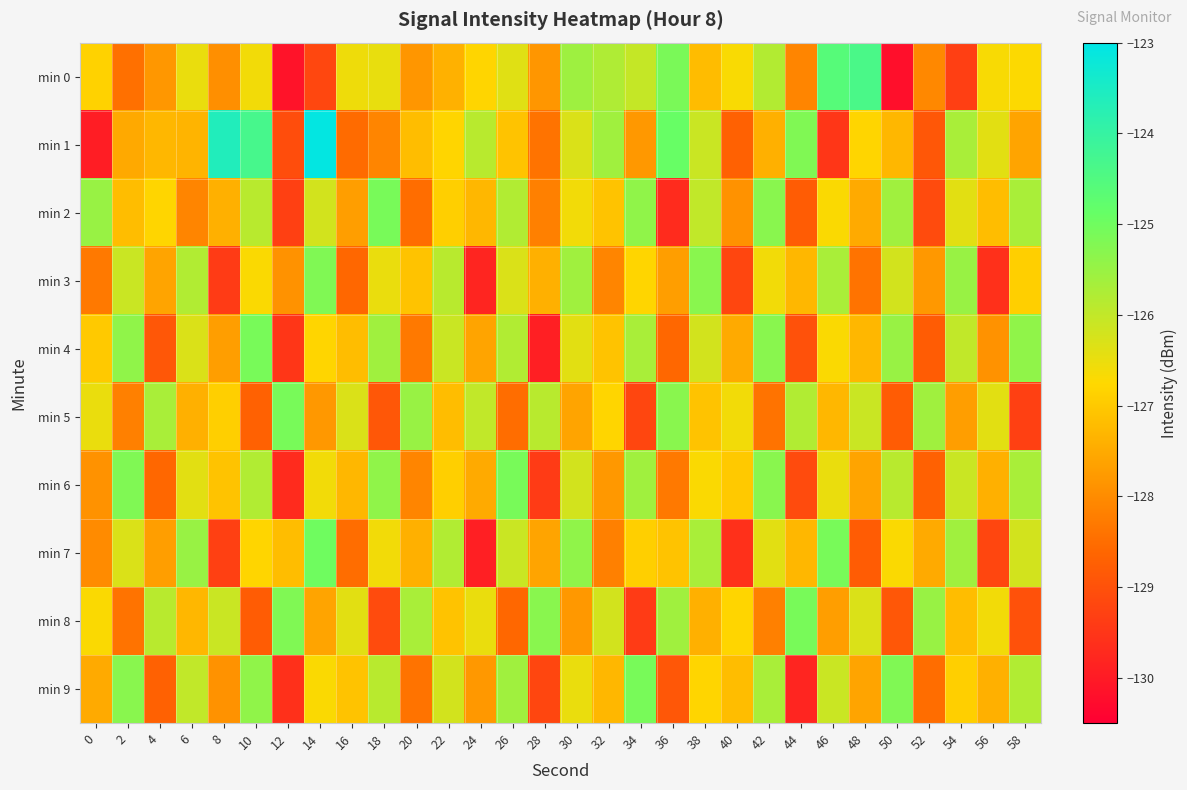

Reading left to right, extract all data points from this chart.

min 0: 0=-126.8	2=-128.5	4=-127.8	6=-126.5	8=-127.9	10=-126.6	12=-130.1	14=-129.2	16=-126.6	18=-126.5	20=-127.8	22=-127.4	24=-126.8	26=-126.4	28=-127.8	30=-125.6	32=-125.8	34=-126.0	36=-125.1	38=-127.2	40=-126.7	42=-125.8	44=-128.1	46=-124.6	48=-124.4	50=-130.2	52=-128.1	54=-129.3	56=-126.7	58=-126.7
min 1: 0=-130.0	2=-127.5	4=-127.3	6=-127.3	8=-123.6	10=-124.3	12=-129.1	14=-123.1	16=-128.5	18=-128.1	20=-127.2	22=-126.8	24=-125.9	26=-127.1	28=-128.4	30=-126.3	32=-125.6	34=-127.8	36=-124.9	38=-126.1	40=-128.7	42=-127.4	44=-125.2	46=-129.5	48=-126.8	50=-127.3	52=-128.9	54=-125.7	56=-126.4	58=-127.6
min 2: 0=-125.5	2=-127.2	4=-126.8	6=-128.1	8=-127.4	10=-125.9	12=-129.3	14=-126.2	16=-127.7	18=-125.1	20=-128.5	22=-126.9	24=-127.3	26=-125.8	28=-128.2	30=-126.6	32=-127.1	34=-125.4	36=-129.7	38=-126.0	40=-127.9	42=-125.3	44=-128.8	46=-126.7	48=-127.5	50=-125.6	52=-129.1	54=-126.4	56=-127.2	58=-125.7
min 3: 0=-128.3	2=-126.1	4=-127.6	6=-125.8	8=-129.4	10=-126.7	12=-127.9	14=-125.2	16=-128.6	18=-126.5	20=-127.1	22=-125.9	24=-129.8	26=-126.3	28=-127.4	30=-125.6	32=-128.1	34=-126.8	36=-127.7	38=-125.3	40=-129.2	42=-126.6	44=-127.3	46=-125.7	48=-128.4	50=-126.2	52=-127.8	54=-125.5	56=-129.6	58=-126.9
min 4: 0=-127.0	2=-125.4	4=-128.9	6=-126.3	8=-127.7	10=-125.1	12=-129.5	14=-126.8	16=-127.2	18=-125.6	20=-128.3	22=-126.1	24=-127.6	26=-125.8	28=-129.9	30=-126.4	32=-127.1	34=-125.7	36=-128.6	38=-126.2	40=-127.5	42=-125.3	44=-129.0	46=-126.7	48=-127.3	50=-125.5	52=-128.8	54=-126.0	56=-127.9	58=-125.4
min 5: 0=-126.5	2=-128.2	4=-125.7	6=-127.4	8=-126.9	10=-128.7	12=-125.1	14=-127.8	16=-126.3	18=-128.9	20=-125.5	22=-127.2	24=-126.0	26=-128.5	28=-125.9	30=-127.6	32=-126.8	34=-129.2	36=-125.3	38=-127.1	40=-126.6	42=-128.4	44=-125.8	46=-127.3	48=-126.1	50=-128.8	52=-125.6	54=-127.7	56=-126.4	58=-129.3
min 6: 0=-127.9	2=-125.2	4=-128.6	6=-126.4	8=-127.1	10=-125.8	12=-129.7	14=-126.6	16=-127.3	18=-125.4	20=-128.1	22=-126.9	24=-127.5	26=-125.1	28=-129.4	30=-126.2	32=-127.8	34=-125.6	36=-128.3	38=-126.7	40=-127.0	42=-125.3	44=-129.1	46=-126.5	48=-127.6	50=-125.9	52=-128.7	54=-126.1	56=-127.4	58=-125.7
min 7: 0=-128.0	2=-126.3	4=-127.7	6=-125.5	8=-129.3	10=-126.8	12=-127.2	14=-125.0	16=-128.5	18=-126.6	20=-127.4	22=-125.8	24=-129.9	26=-126.1	28=-127.6	30=-125.4	32=-128.2	34=-126.9	36=-127.1	38=-125.7	40=-129.6	42=-126.4	44=-127.3	46=-125.1	48=-128.8	50=-126.7	52=-127.5	54=-125.6	56=-129.2	58=-126.2
min 8: 0=-126.7	2=-128.4	4=-125.9	6=-127.3	8=-126.1	10=-128.8	12=-125.2	14=-127.6	16=-126.4	18=-129.1	20=-125.7	22=-127.1	24=-126.5	26=-128.6	28=-125.3	30=-127.8	32=-126.2	34=-129.4	36=-125.6	38=-127.4	40=-126.8	42=-128.2	44=-125.1	46=-127.7	48=-126.3	50=-128.9	52=-125.5	54=-127.2	56=-126.6	58=-129.0
min 9: 0=-127.5	2=-125.3	4=-128.7	6=-126.0	8=-127.9	10=-125.4	12=-129.6	14=-126.7	16=-127.1	18=-125.9	20=-128.4	22=-126.2	24=-127.8	26=-125.6	28=-129.2	30=-126.5	32=-127.3	34=-125.1	36=-128.9	38=-126.8	40=-127.2	42=-125.7	44=-129.8	46=-126.1	48=-127.6	50=-125.2	52=-128.5	54=-126.9	56=-127.4	58=-125.8